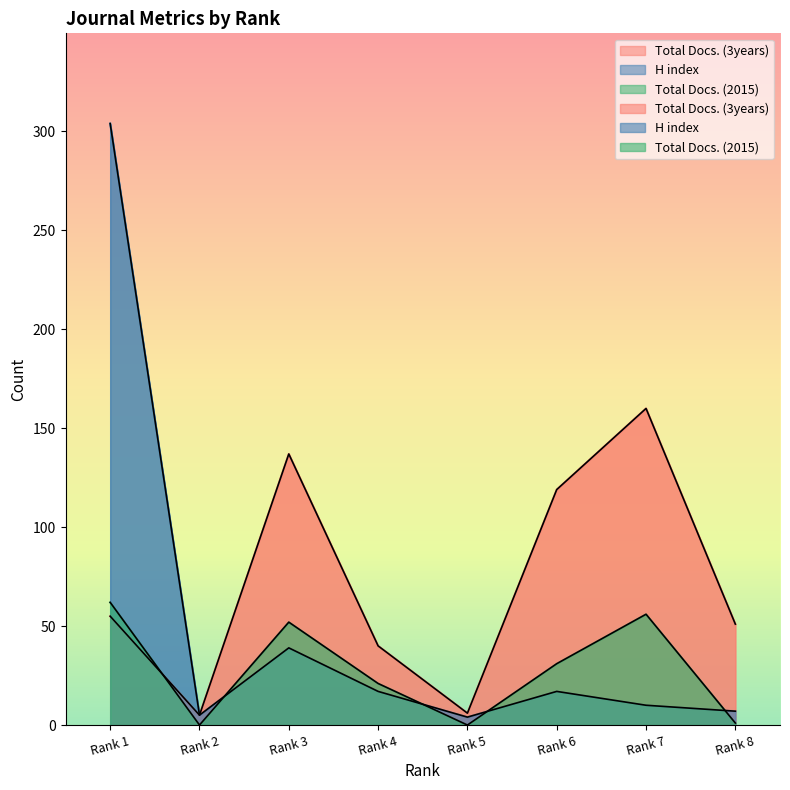

True or false: H index has more than 2 interior local peaks.

False